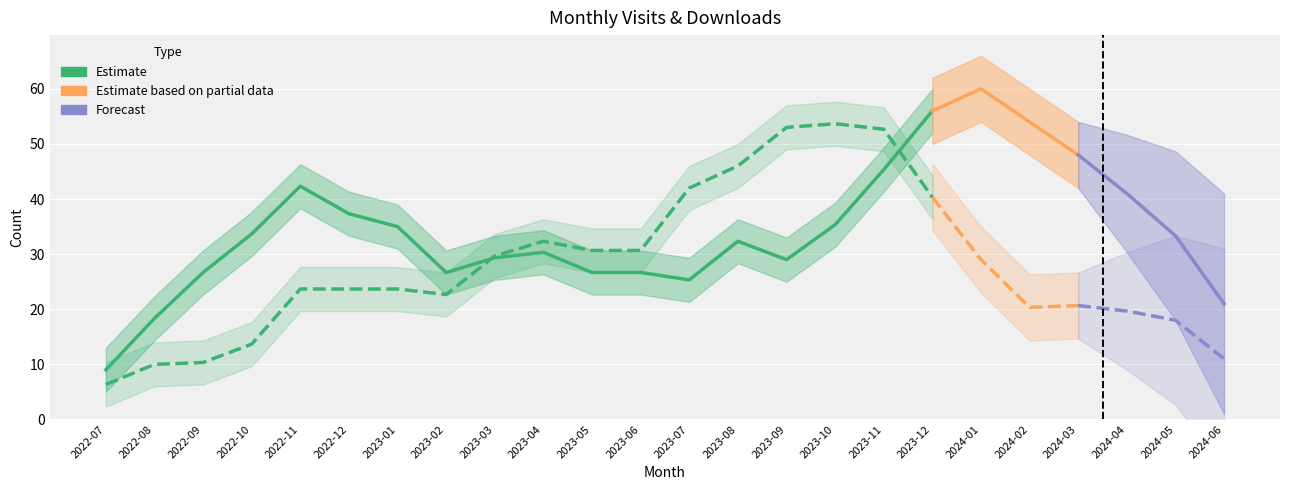

Does the chart display data point markers on the line(s)?

No